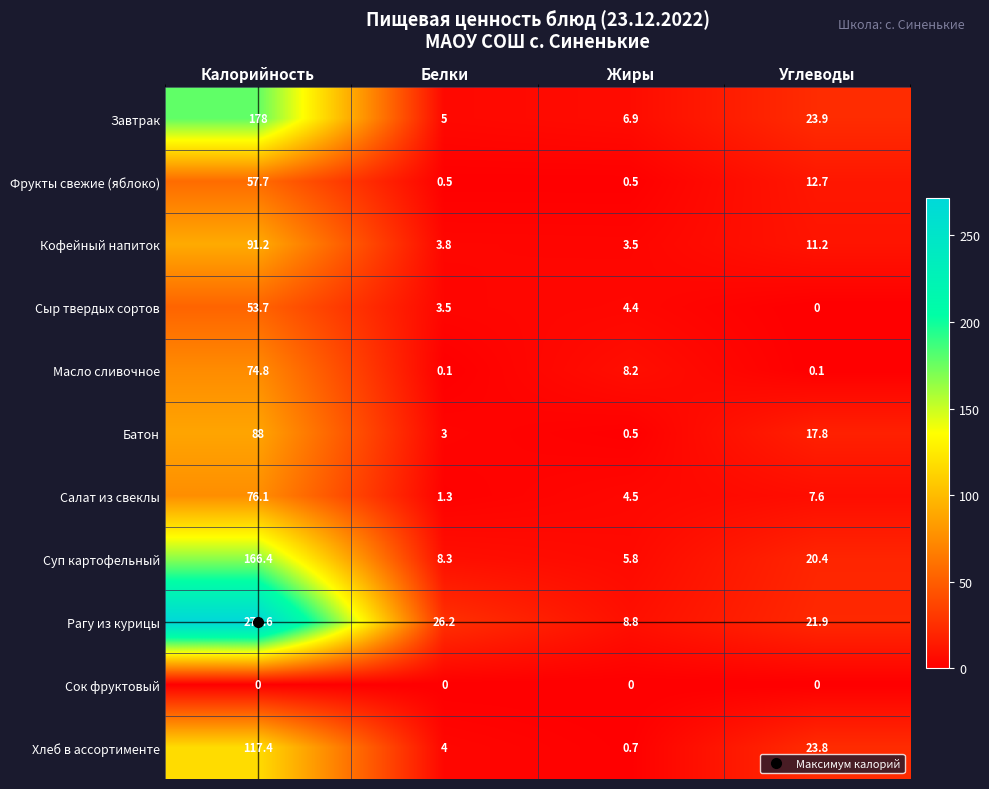

True or false: Фрукты свежие (яблоко) has a value of 0.5 at Жиры.

True